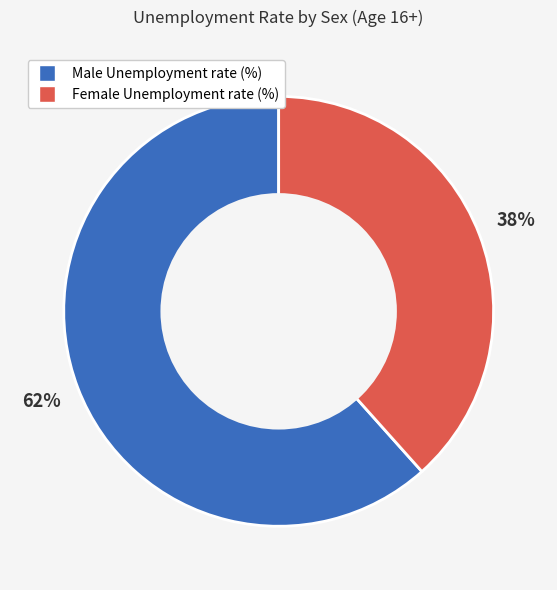

To the nearest percent, what is the average slice percentage?

50%